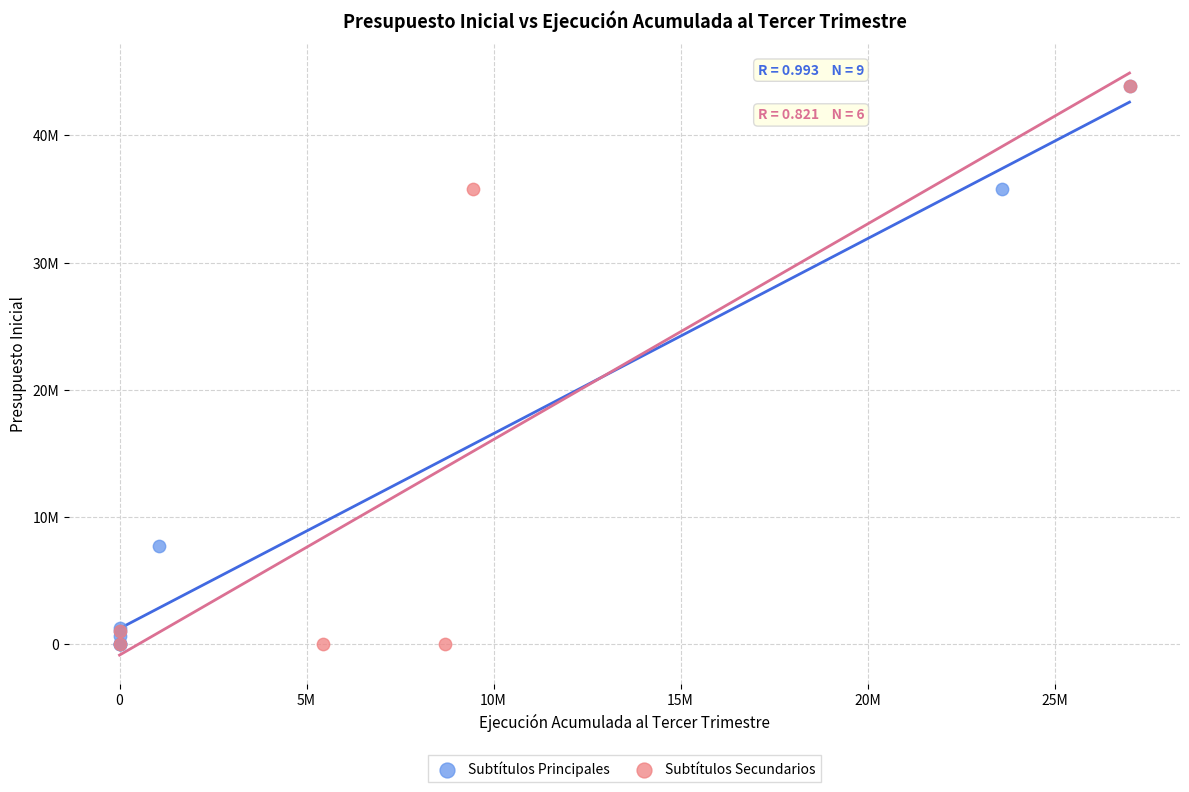

What are all the series names shown in the legend?

Subtítulos Principales, Subtítulos Secundarios